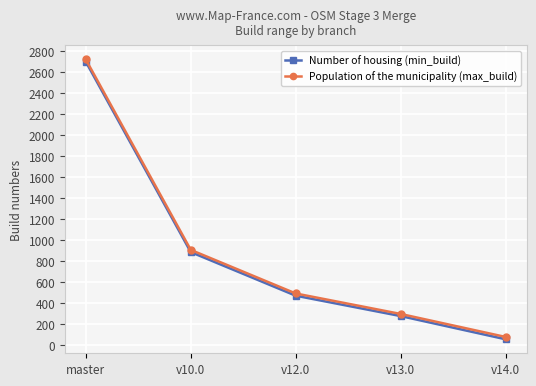

What is the label of the 4th point from the left?

v13.0